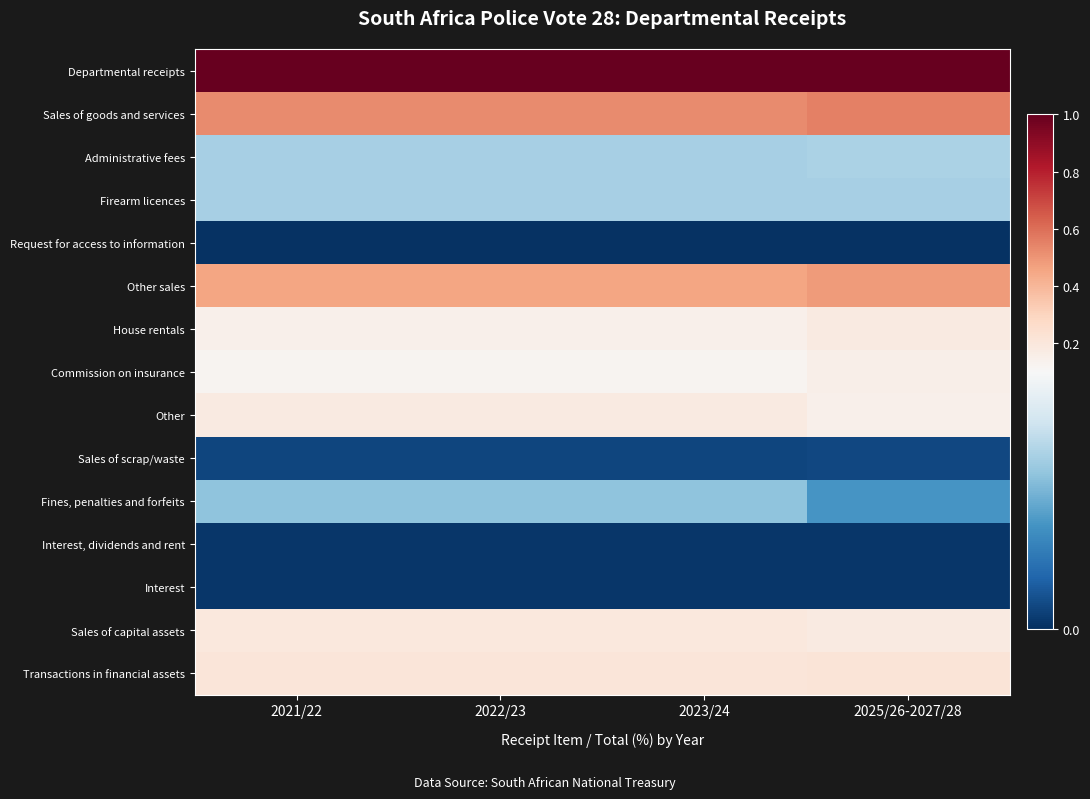

What is the spread (max minus min) of values at 2021/22?

1.0